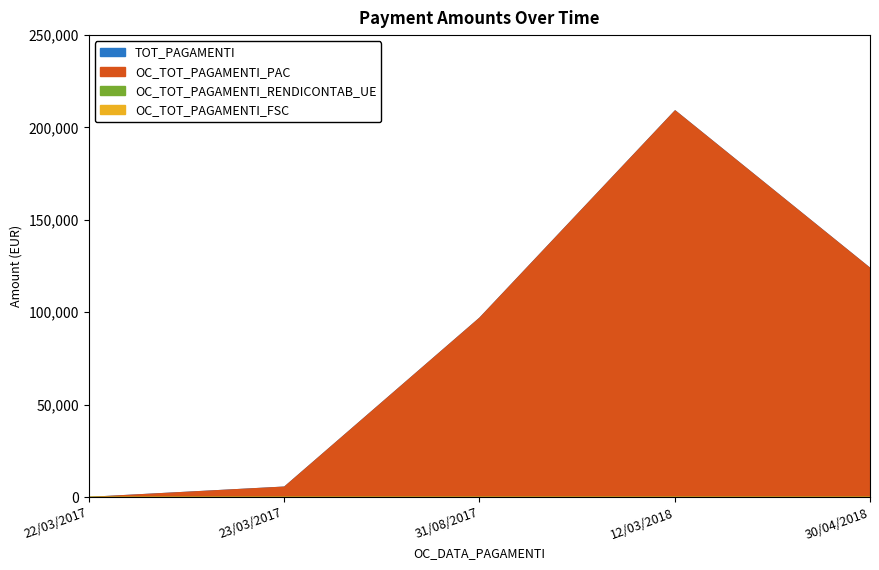

Reading left to right, list all the values displayed in this chart.

TOT_PAGAMENTI: 0.0	5590.7	97083.9	209212.9	123784.7
OC_TOT_PAGAMENTI_PAC: 0.0	5590.7	97083.9	209212.9	123784.7
OC_TOT_PAGAMENTI_RENDICONTAB_UE: 0.0	0.0	0.0	0.0	0.0
OC_TOT_PAGAMENTI_FSC: 0.0	0.0	0.0	0.0	0.0